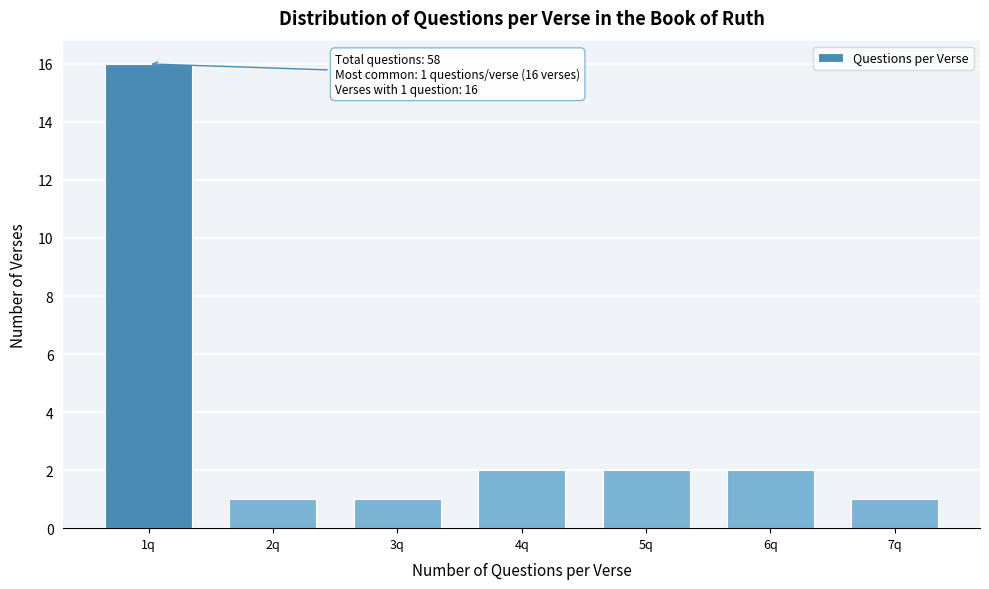

Reading left to right, transcribe all the data shown in this chart.

16	1	1	2	2	2	1